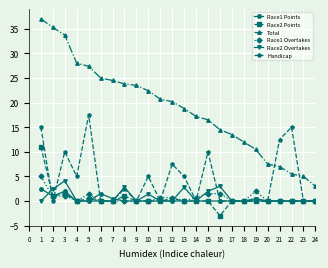

Which series changed the most between 12 and 17?

Handicap